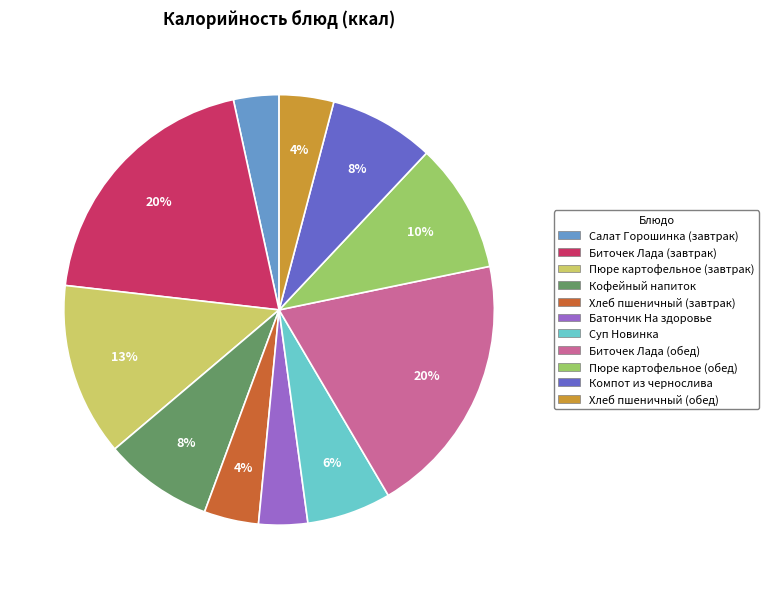

To the nearest percent, what is the average slice percentage?

9%